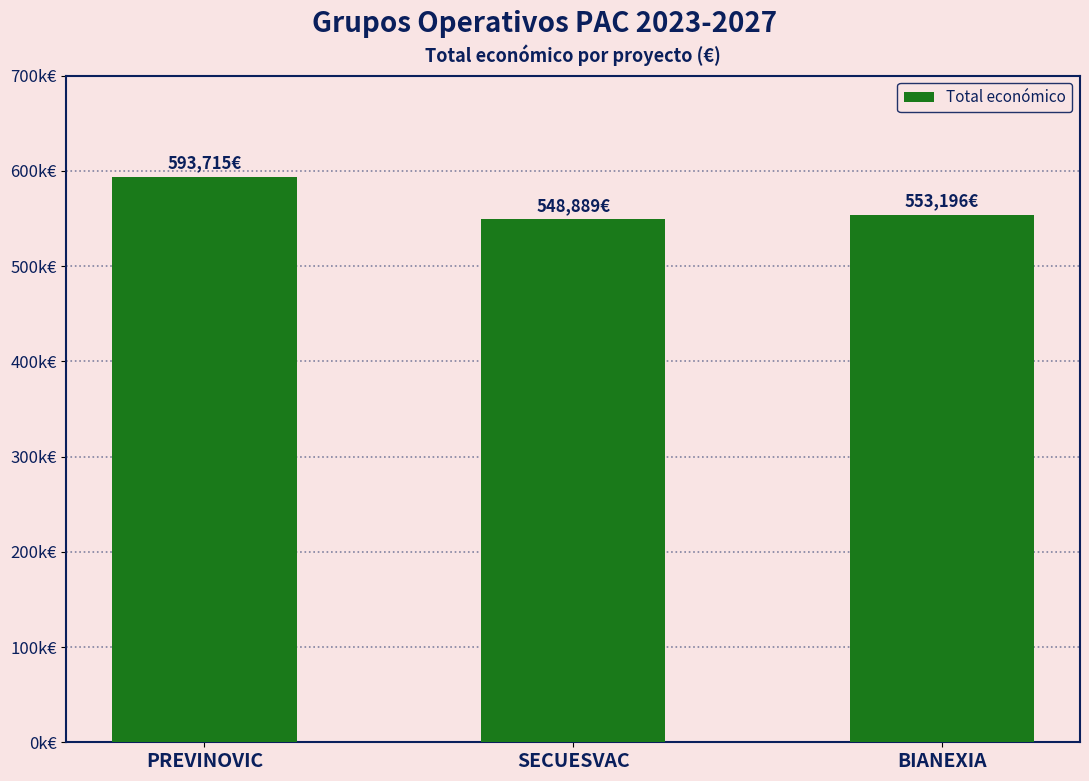

What is the difference between the values at SECUESVAC and BIANEXIA?

4307